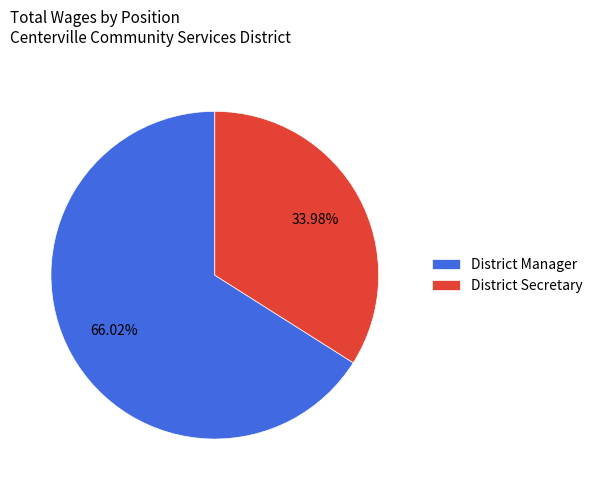

Does District Manager account for over 50% of the chart?

Yes